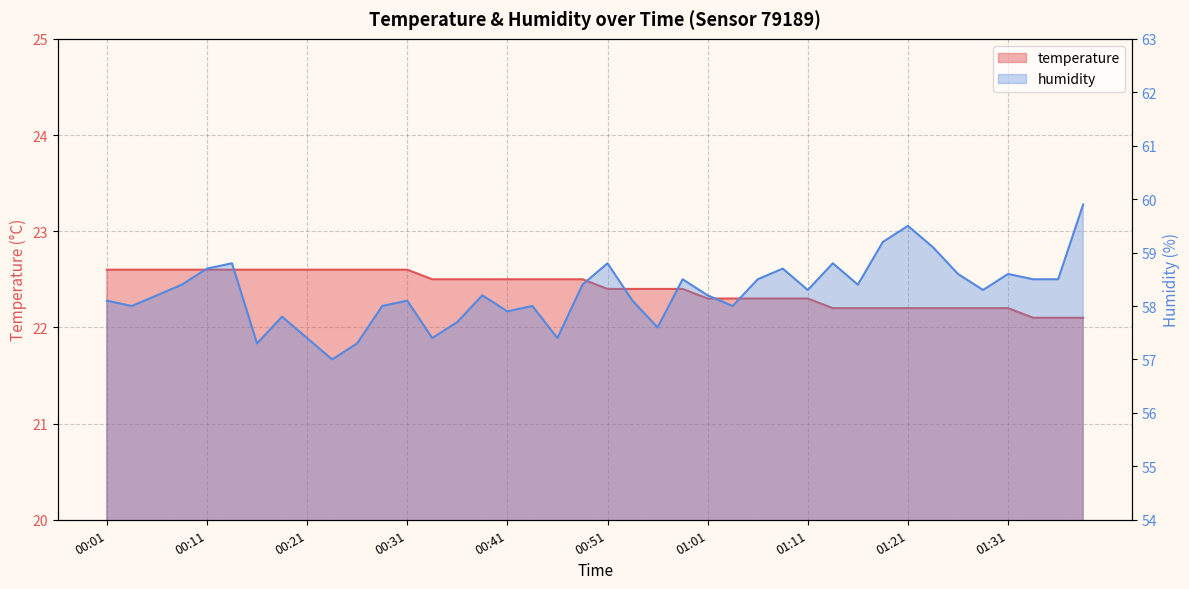

What is the sum of the temperature values at 00:43 and 00:11?

45.1